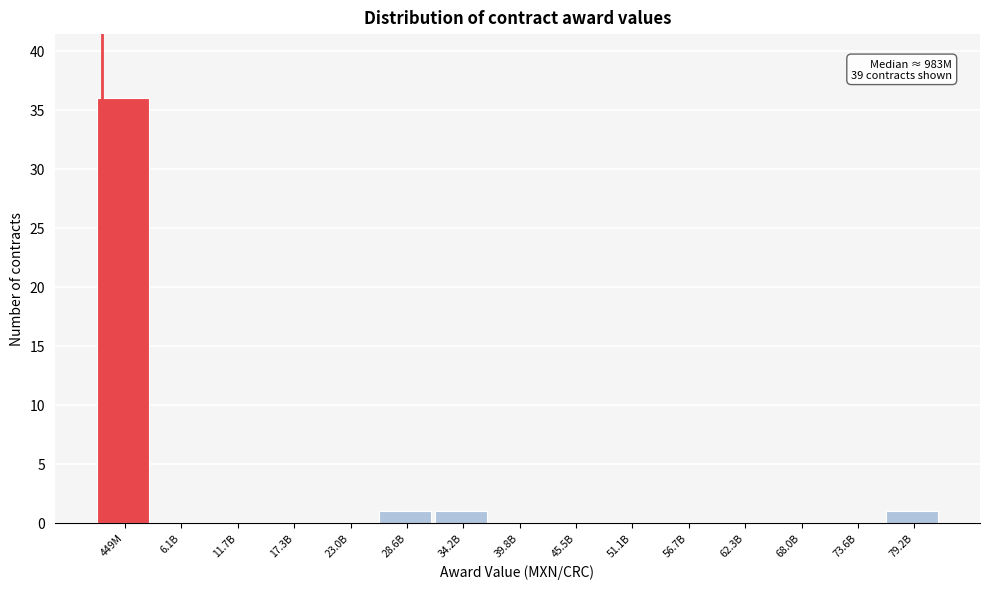

Reading left to right, transcribe all the data shown in this chart.

449M=36	6.1B=0	11.7B=0	17.3B=0	23.0B=0	28.6B=1	34.2B=1	39.8B=0	45.5B=0	51.1B=0	56.7B=0	62.3B=0	68.0B=0	73.6B=0	79.2B=1